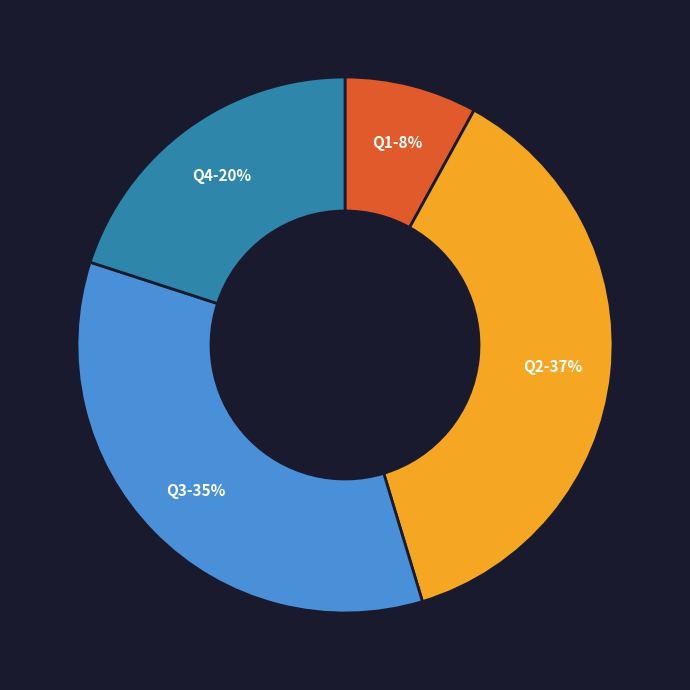

Between Q4 and Q2, which is larger?

Q2